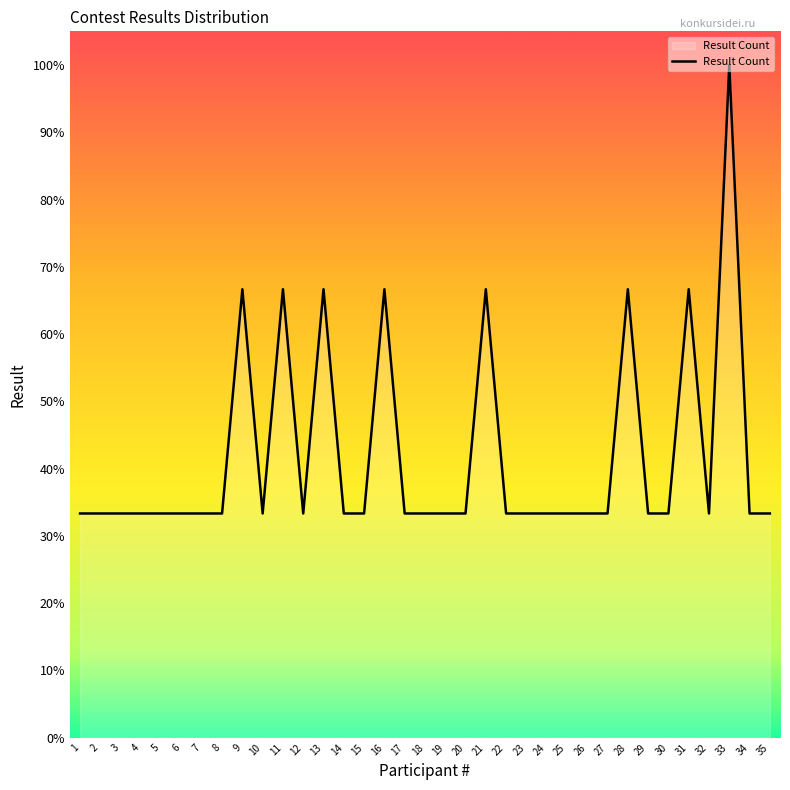

The value at 6 is 47.6. True or false?

False